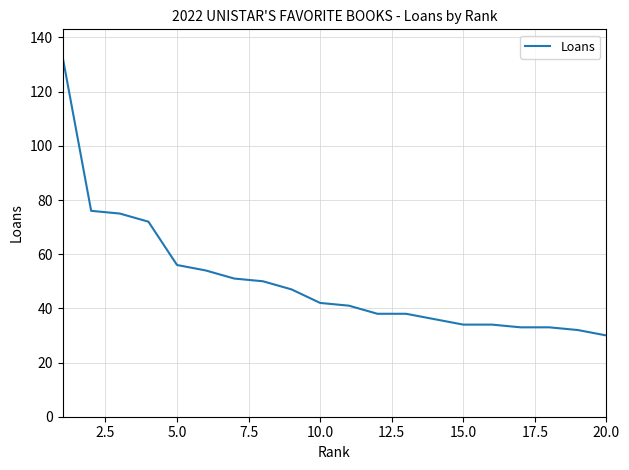

How many distinct data groups are displayed?

1